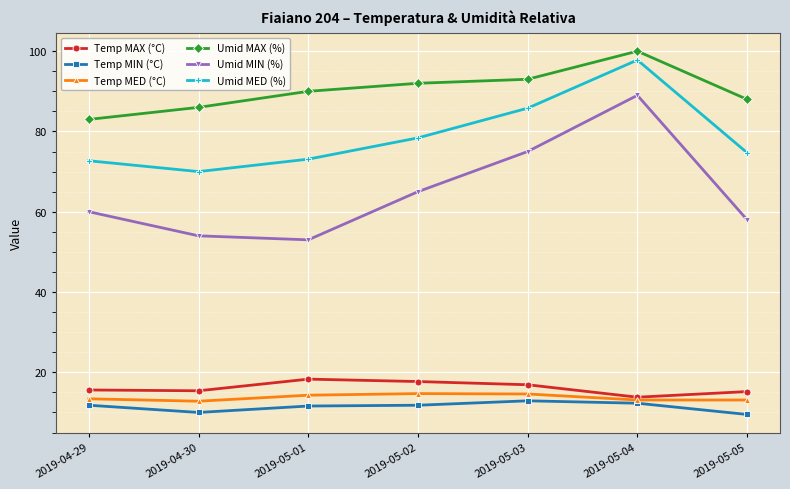

List the series in order of their peak value, lowest first.

Temp MIN (°C), Temp MED (°C), Temp MAX (°C), Umid MIN (%), Umid MED (%), Umid MAX (%)